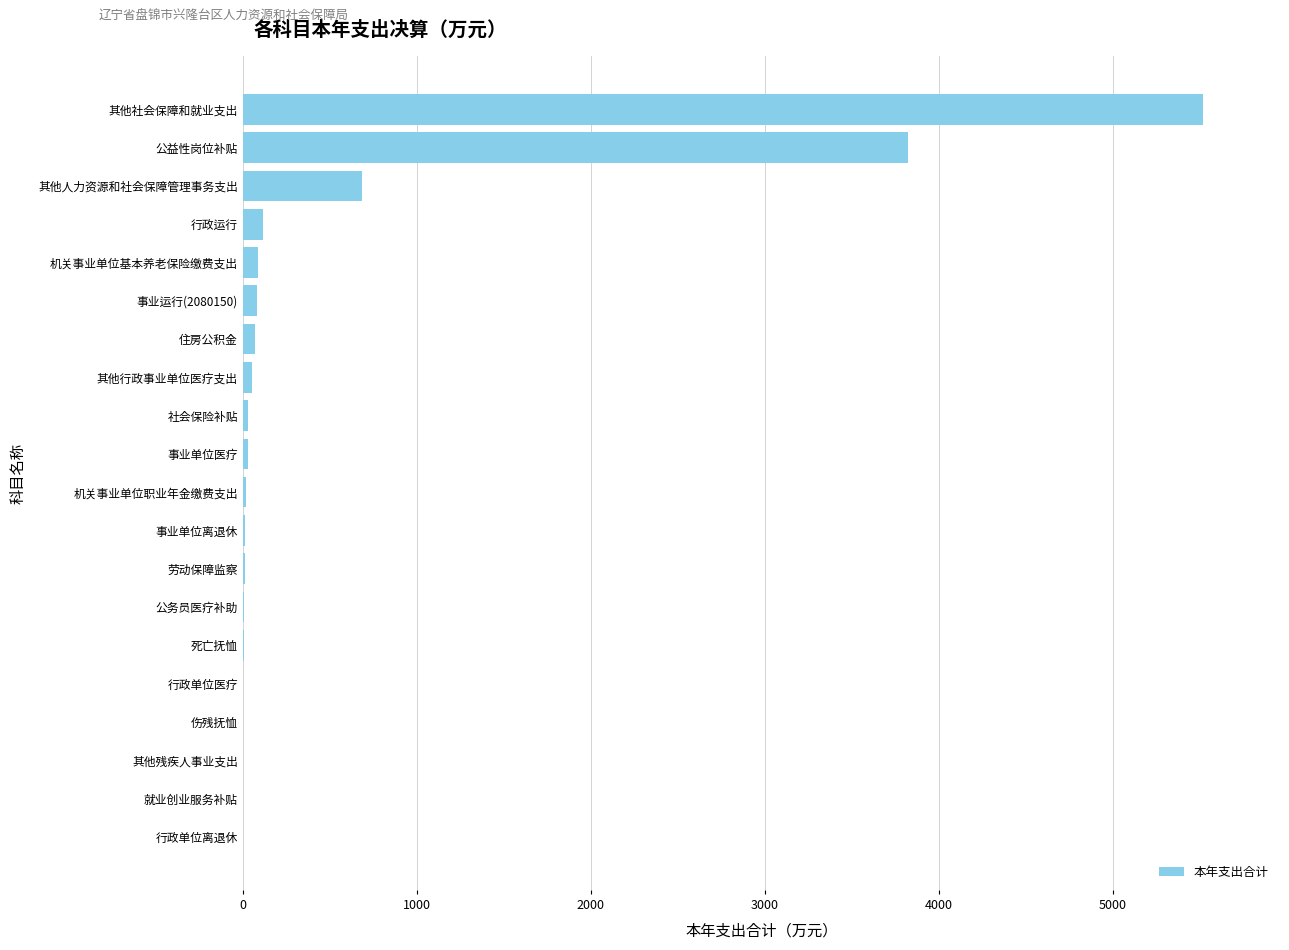

What is the maximum value shown in the chart?

5518.0